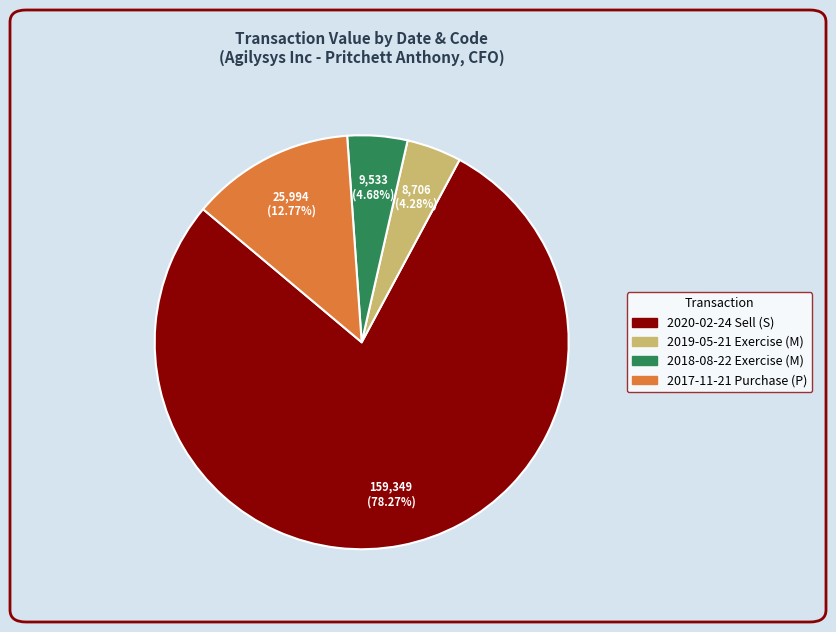

Is there a majority slice in this chart?

Yes